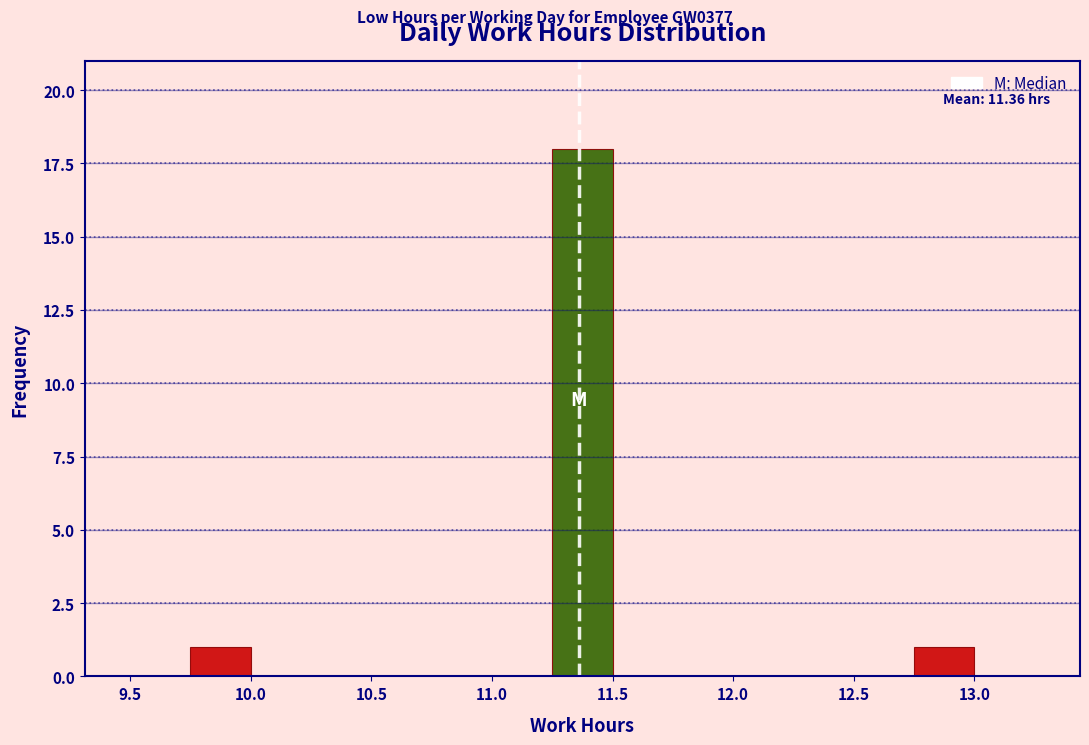

Over which range of the x-axis is the bar tallest?

11.25 to 11.50